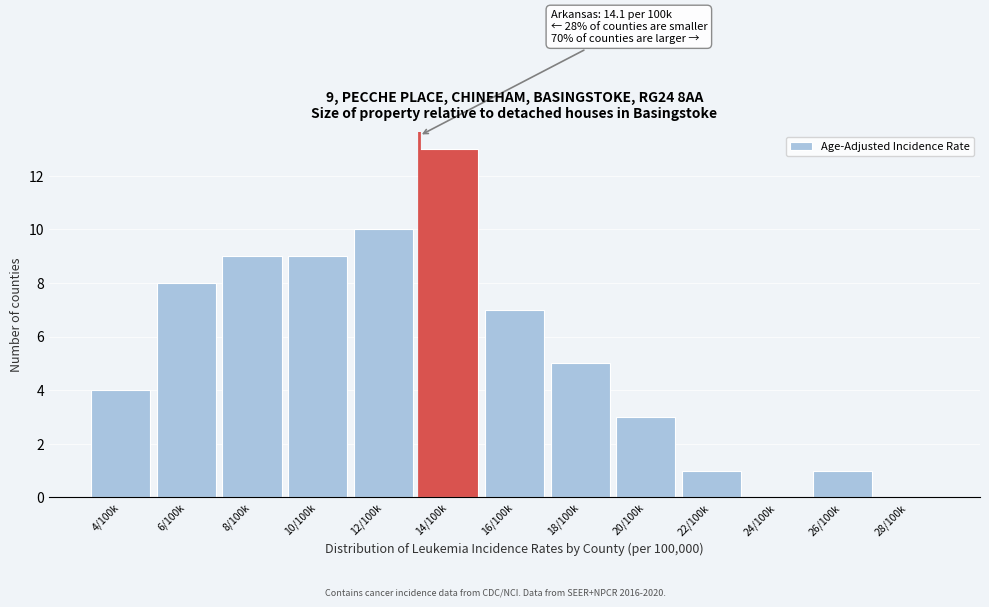

Reading left to right, list all the values displayed in this chart.

4/100k=4	6/100k=8	8/100k=9	10/100k=9	12/100k=10	14/100k=13	16/100k=7	18/100k=5	20/100k=3	22/100k=1	24/100k=0	26/100k=1	28/100k=0